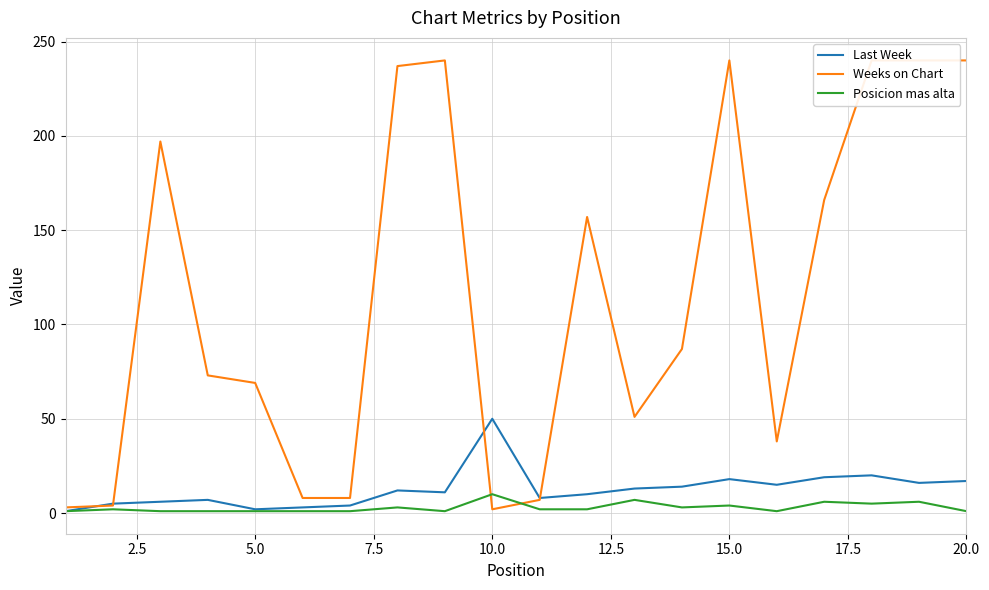

What is the value of the Posicion mas alta point at the 17th from the left?

6